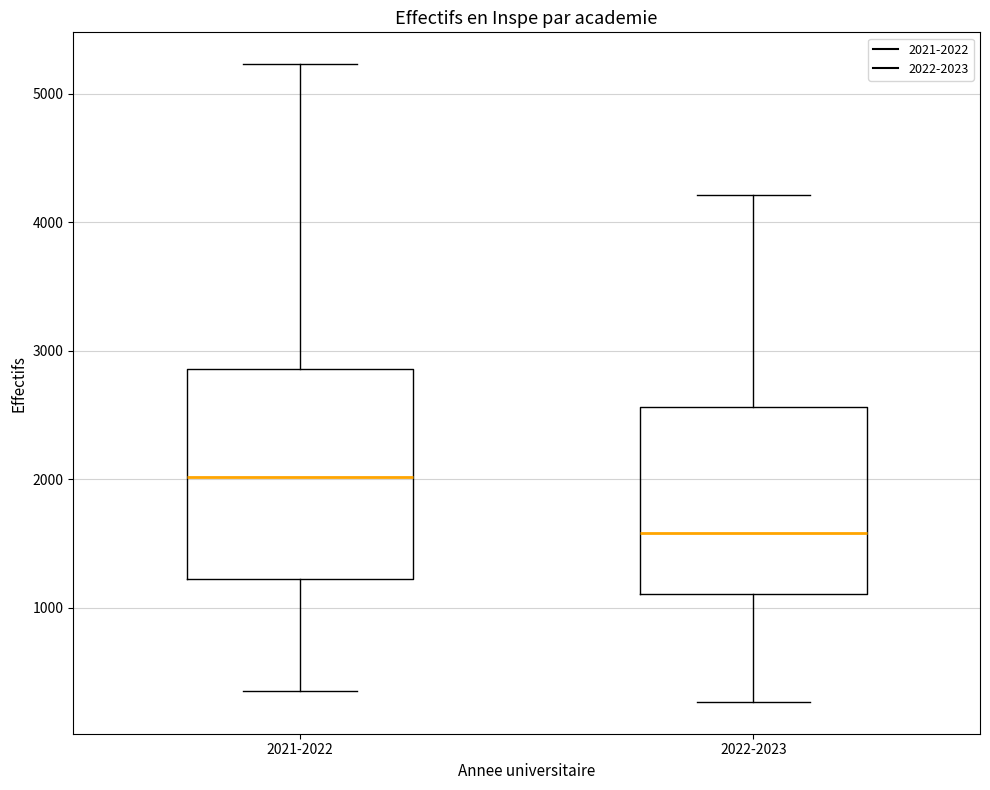

Reading left to right, read every box against the y-axis: the position of its median line, the range the box covers, and the ends of its whiskers. The values are not printed on the chart, so give them approximately, as read against the axis.

2021-2022: median 2000, box 1200 to 2900, whiskers 400 to 5200
2022-2023: median 1600, box 1100 to 2600, whiskers 300 to 4200